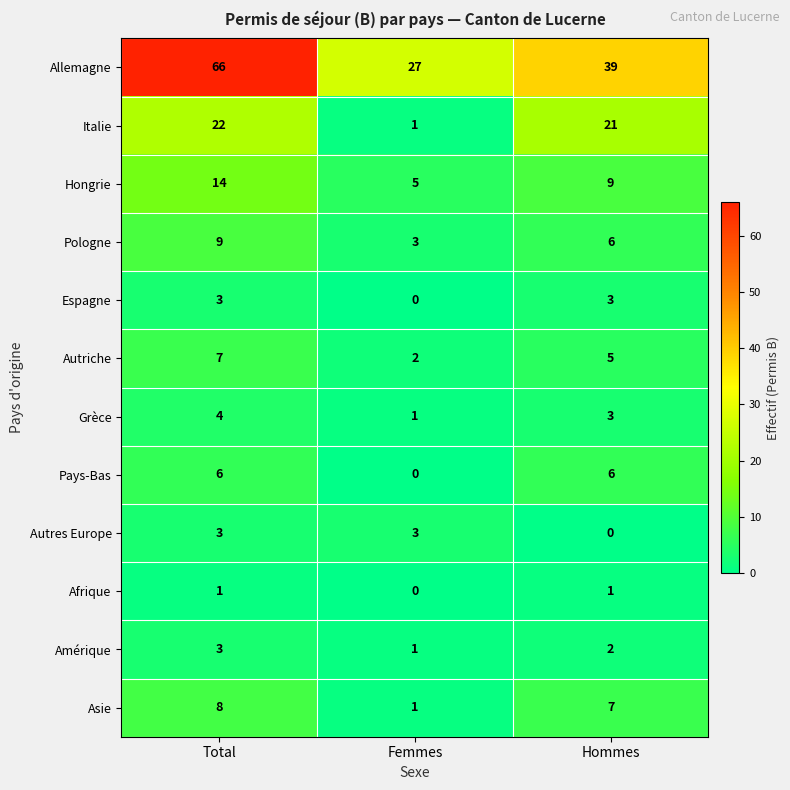

At which category is the sum across all series the highest?

Total